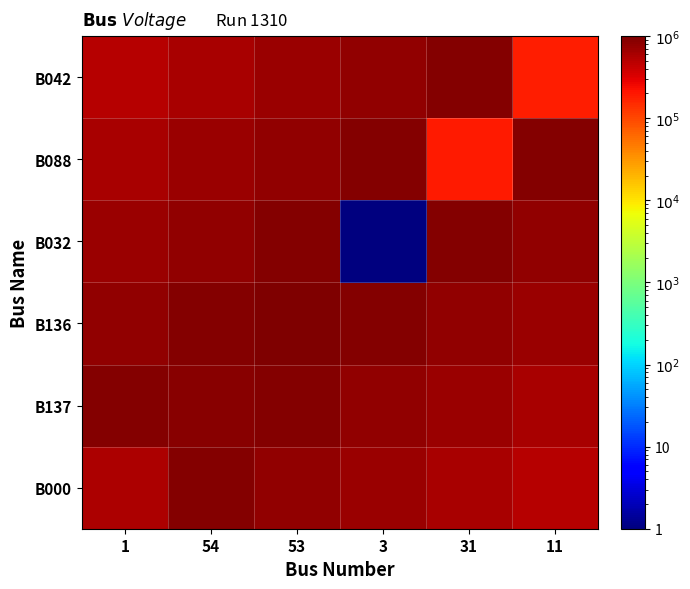

Reading left to right, extract all data points from this chart.

B000: 1=582055.1	54=900000.1	53=800000.2	3=700000.3	31=600000.4	11=500000.5
B137: 1=900000.1	54=859124.1	53=900000.1	3=800000.2	31=700000.3	11=600000.4
B136: 1=800000.2	54=900000.1	53=1000000.0	3=900000.1	31=800000.2	11=700000.3
B032: 1=700000.3	54=800000.2	53=900000.1	3=1.0	31=900000.1	11=800000.2
B088: 1=600000.4	54=700000.3	53=800000.2	3=900000.1	31=191507.1	11=900000.1
B042: 1=500000.5	54=600000.4	53=700000.3	3=800000.2	31=900000.1	11=180588.5